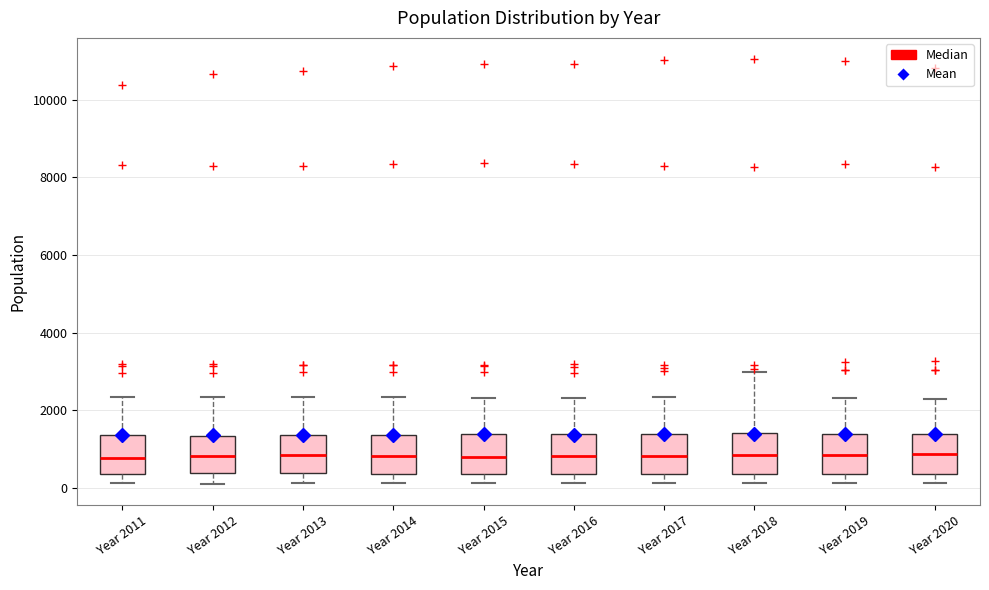

Reading left to right, transcribe this box plot: for each box, give where its median line is, the range the box spans, and where its two whiskers end, as read against the y-axis. The values are not printed on the chart, so give them approximately, as read against the axis.

Year 2011: median 800, box 400 to 1400, whiskers 200 to 2400
Year 2012: median 800, box 400 to 1400, whiskers 200 to 2400
Year 2013: median 800, box 400 to 1400, whiskers 200 to 2400
Year 2014: median 800, box 400 to 1400, whiskers 200 to 2400
Year 2015: median 800, box 400 to 1400, whiskers 200 to 2400
Year 2016: median 800, box 400 to 1400, whiskers 200 to 2400
Year 2017: median 800, box 400 to 1400, whiskers 200 to 2400
Year 2018: median 800, box 400 to 1400, whiskers 200 to 3000
Year 2019: median 800, box 400 to 1400, whiskers 200 to 2400
Year 2020: median 800, box 400 to 1400, whiskers 200 to 2200